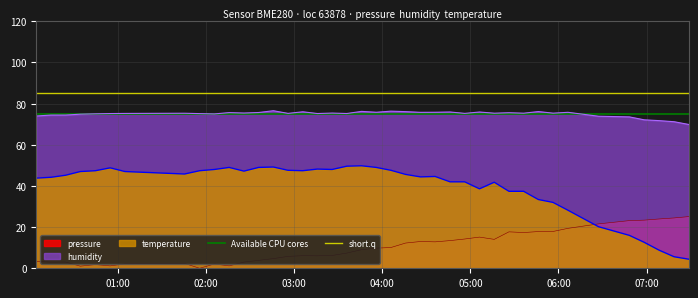

After their last crossing, which series has the higher values: temperature or pressure?

pressure